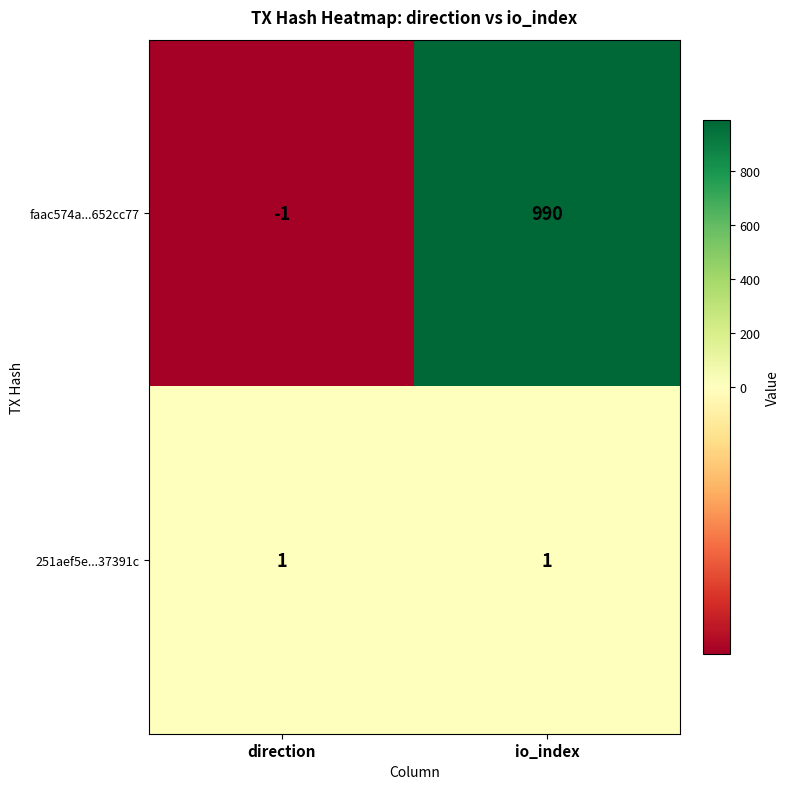

What is the sum of all faac574a...652cc77 values?

989